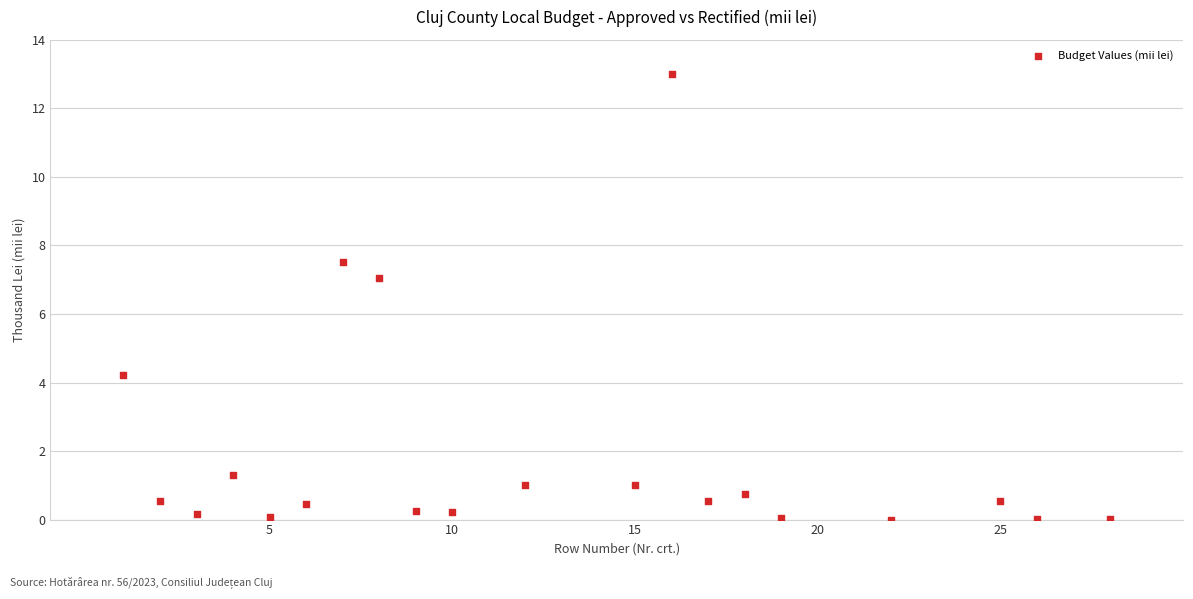

What Y value in the scatter plot is closest to 6?

7.0